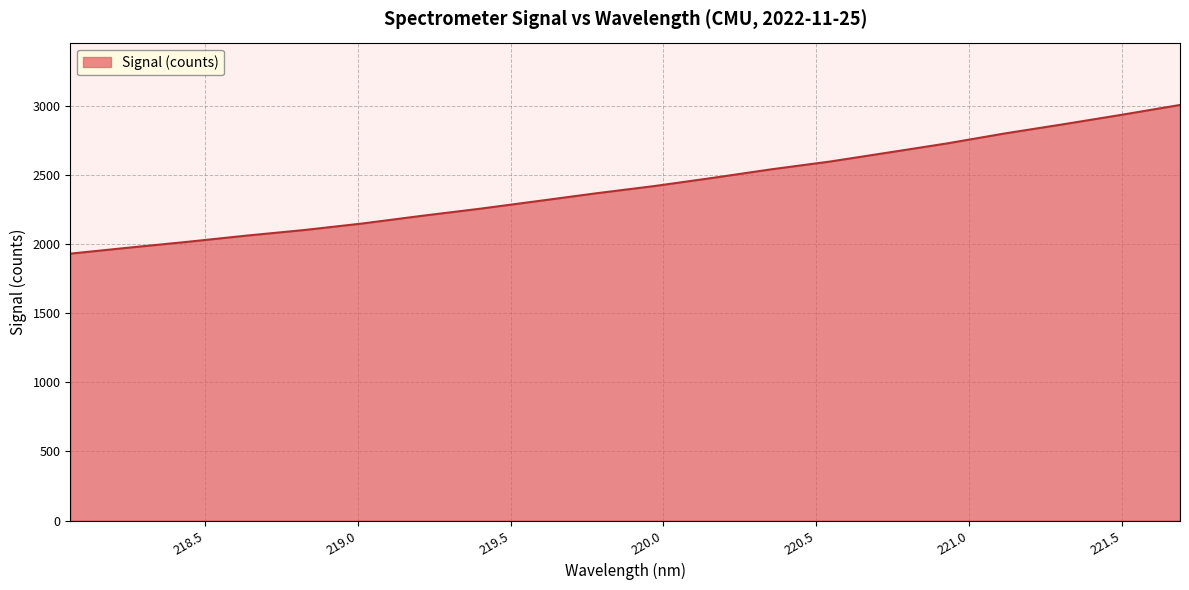

What is the smallest value displayed?

1930.7